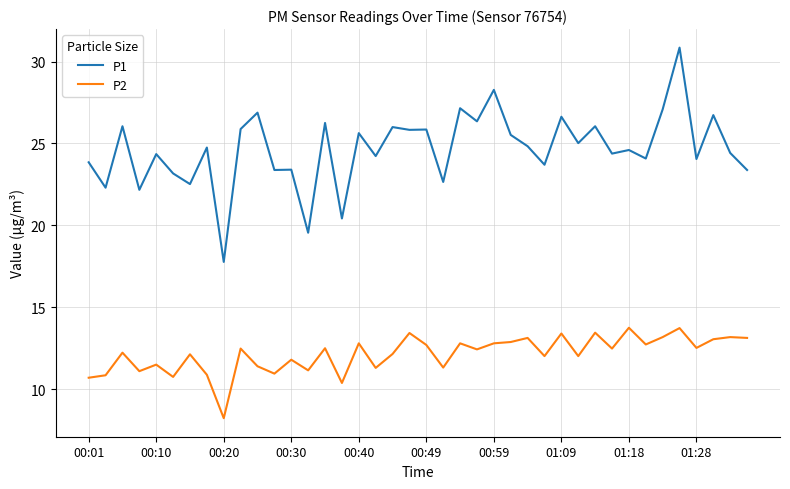

What is the lowest value of the P1 series?

17.8